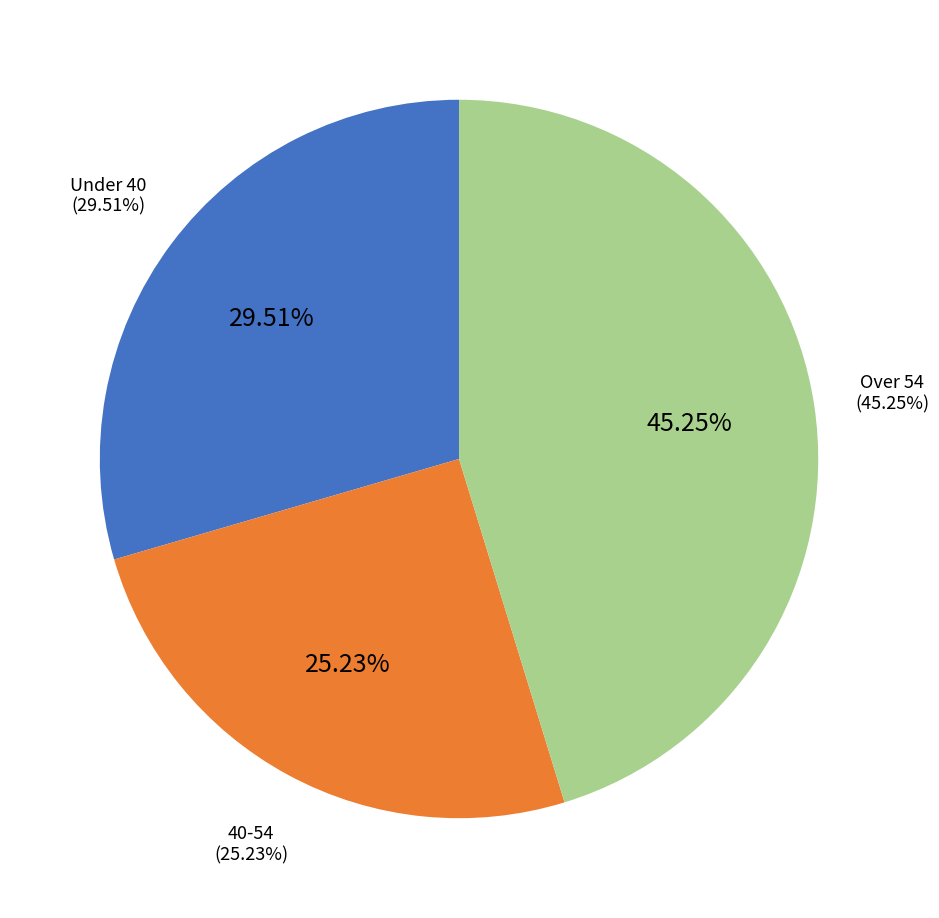

The Age: Under 40 slice represents 18% of the pie. True or false?

False